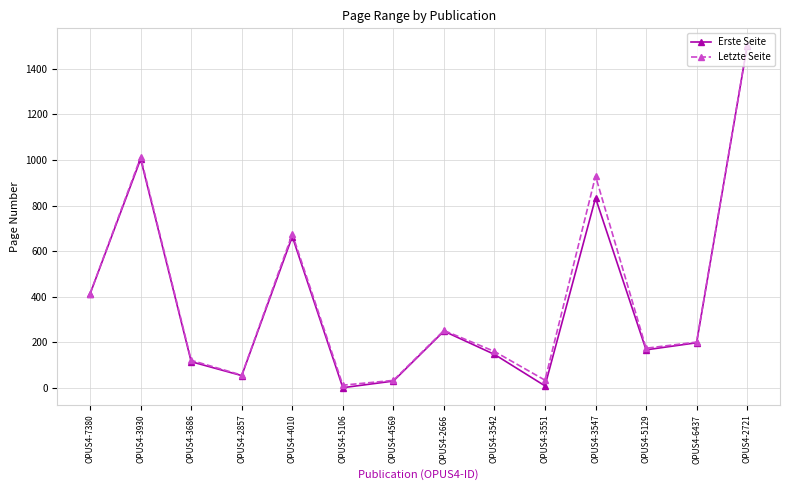

Which series has the largest range (max minus min)?

Erste Seite